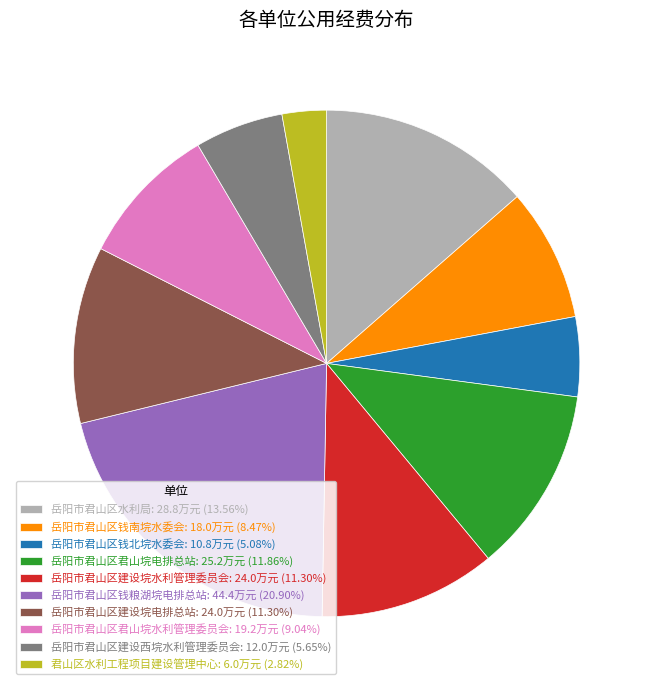

Which has a higher value, 岳阳市君山区钱粮湖垸电排总站 or 君山区水利工程项目建设管理中心?

岳阳市君山区钱粮湖垸电排总站